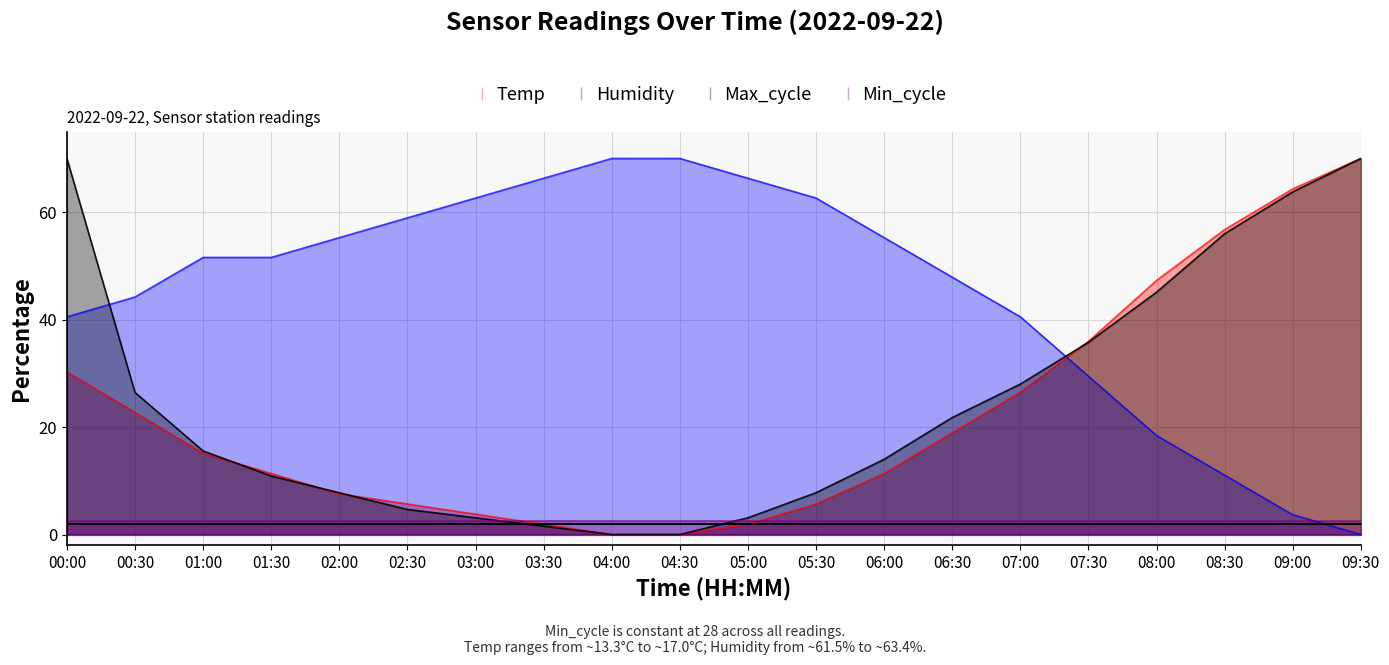

What is the sum of the Max_cycle values at 06:00 and 03:30?

15.6